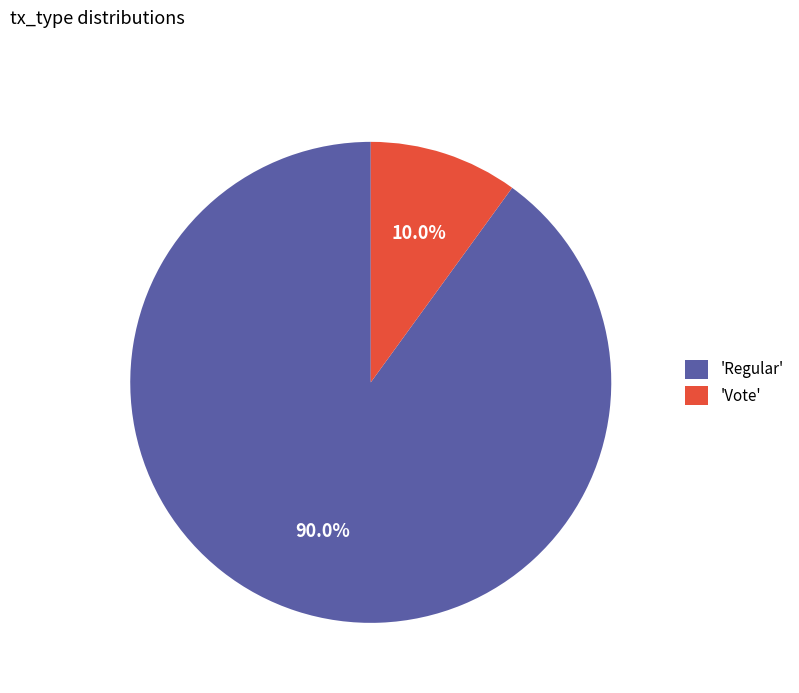

Count the number of slices in the pie.

2